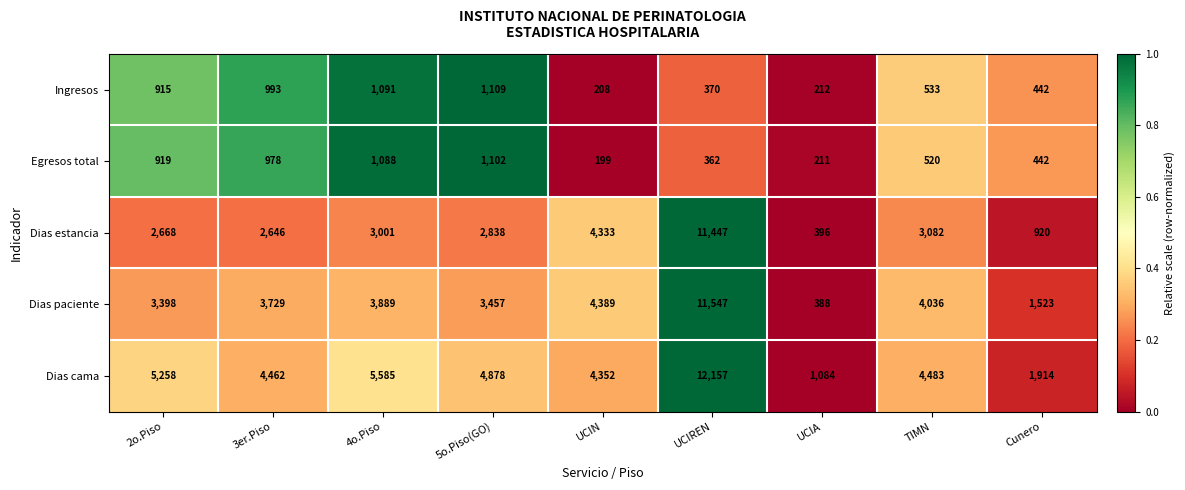

How many series are shown in this chart?

5